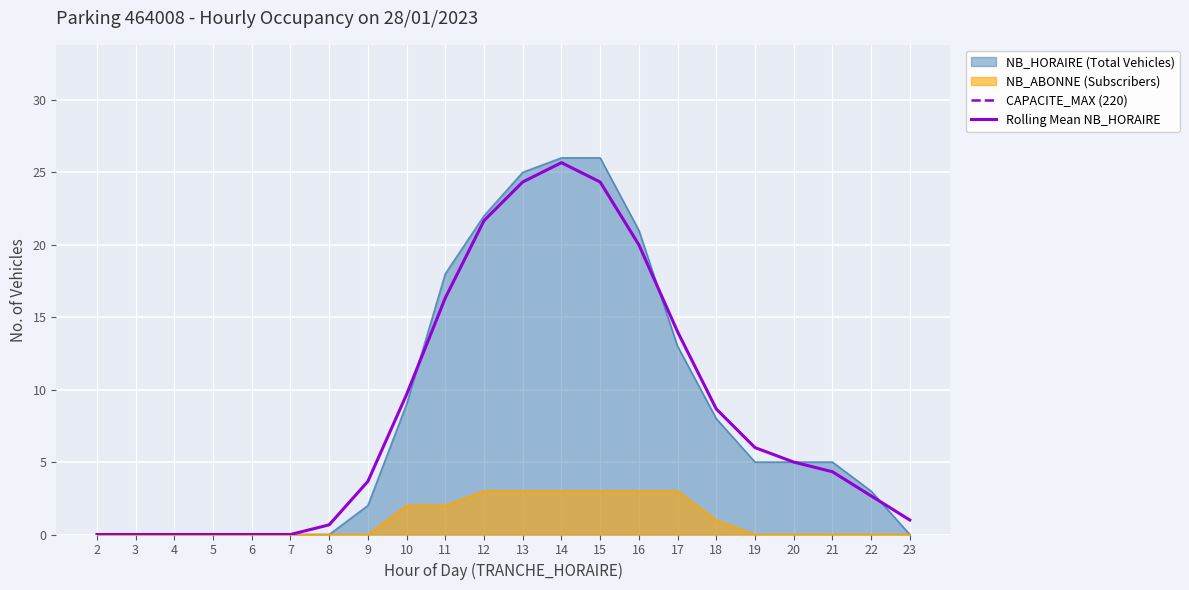

How many lines are shown in the chart?

2